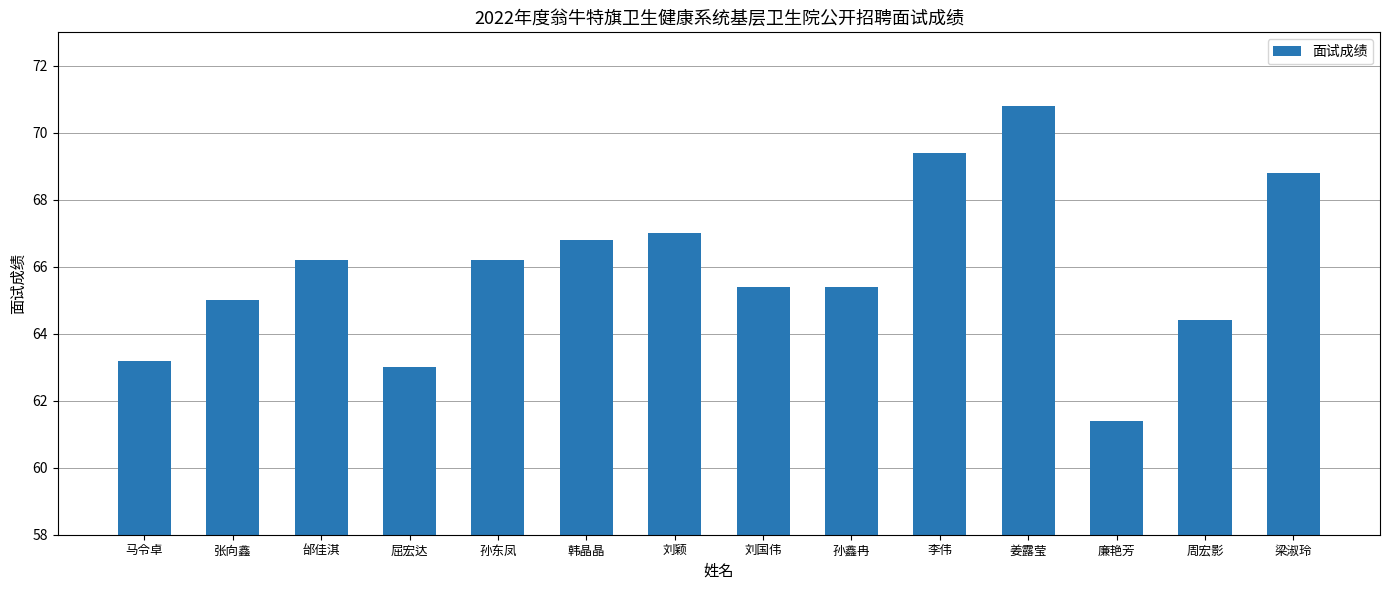

How many values exceed 66?

7